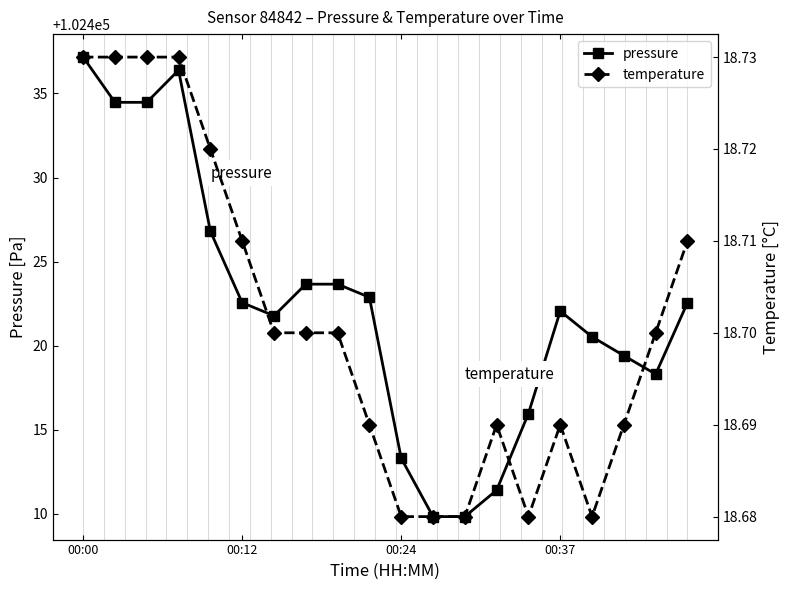

The value of pressure at 19 is 140759.7. True or false?

False